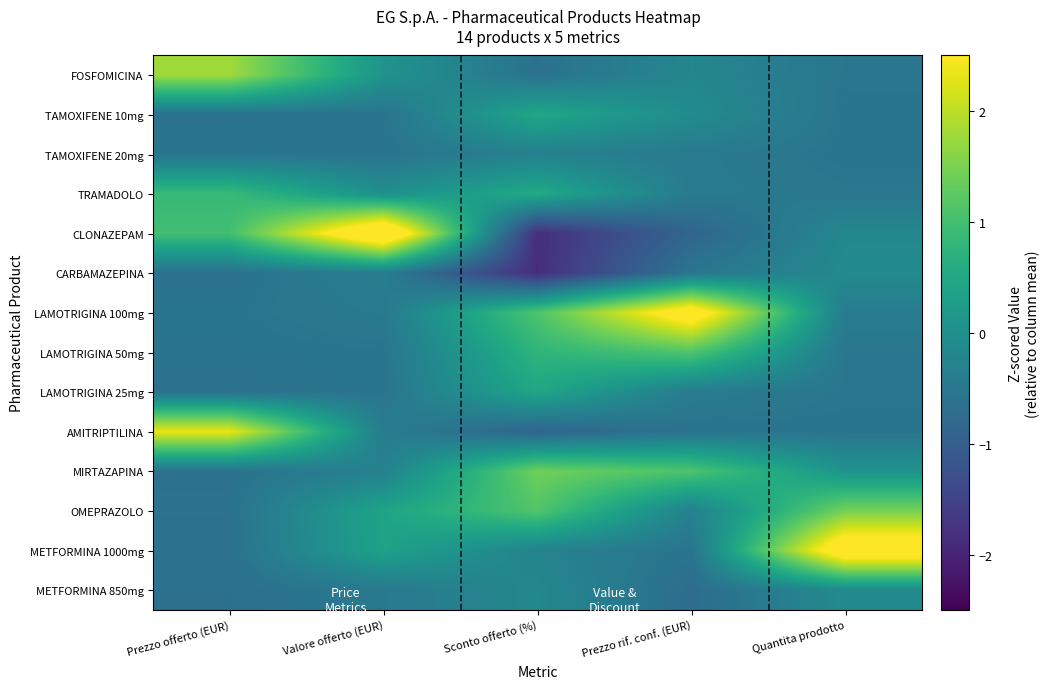

Which label corresponds to the largest value in the chart?

Valore offerto (EUR)